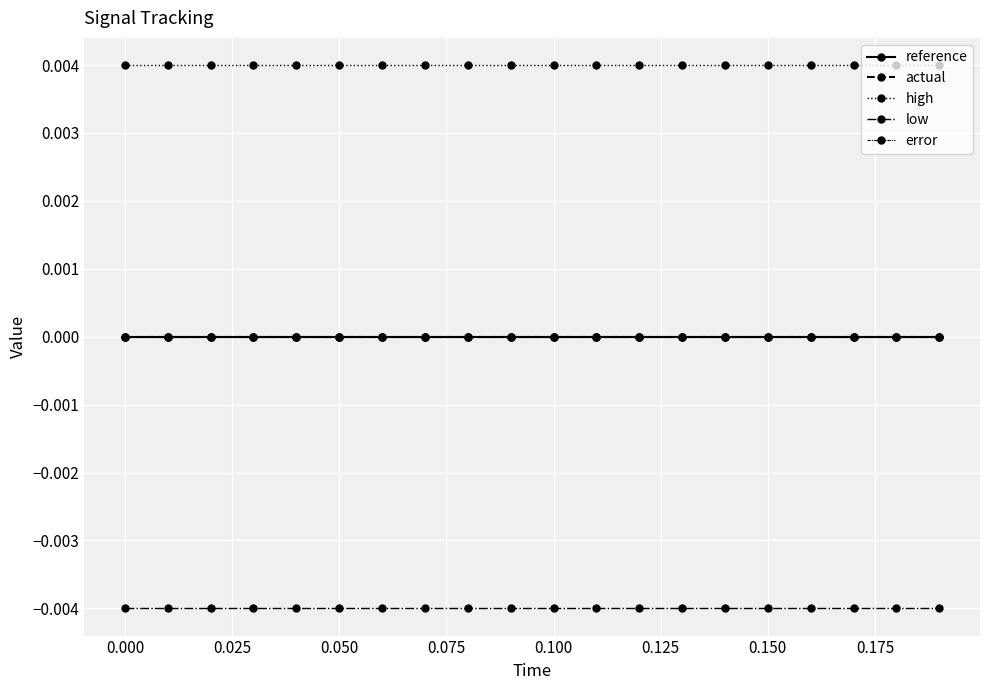

How many series are shown in this chart?

5